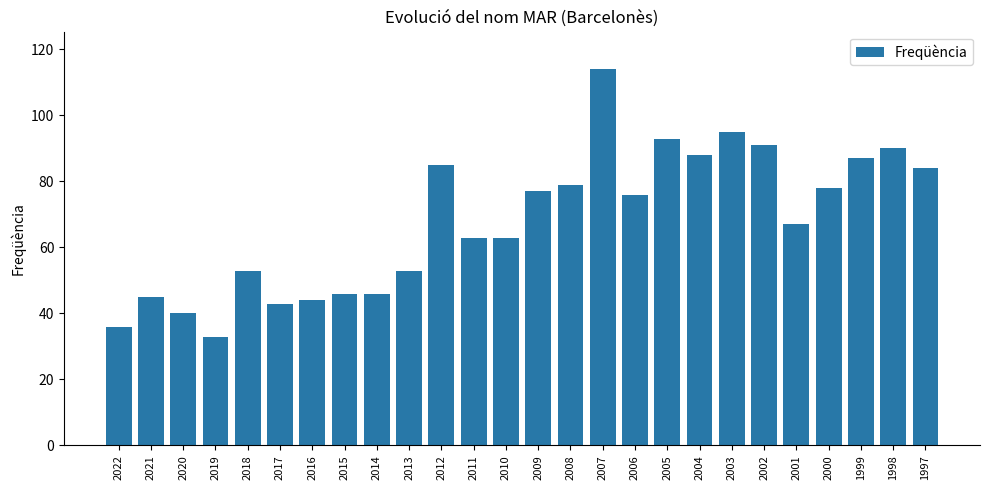

The value at 2005 is 93. True or false?

True